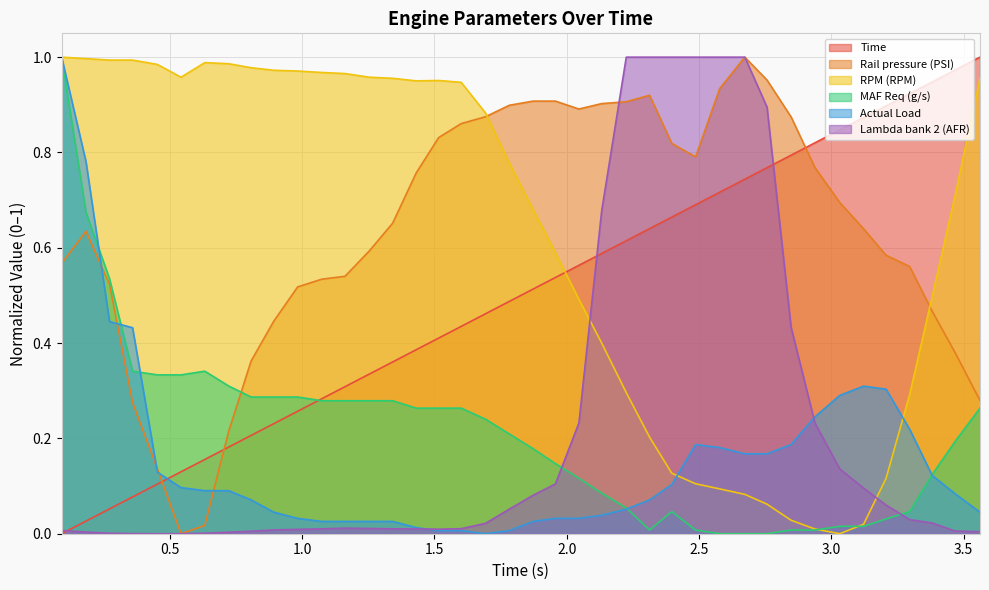

Is the value of Actual Load at 3.296 greater than the value of RPM (RPM) at 1.516?

No